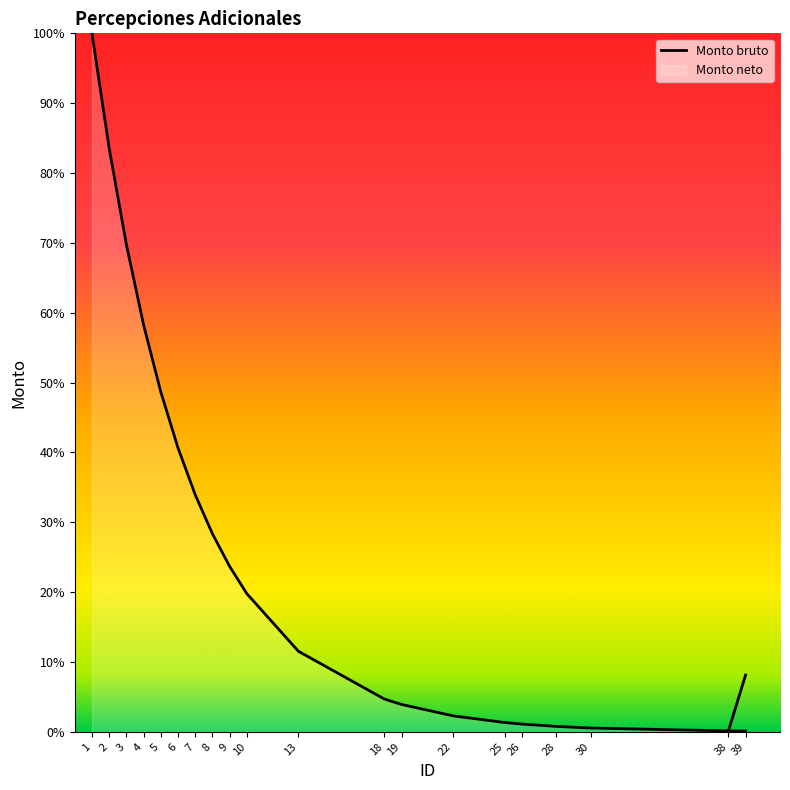

List the labels in order of value, largest first.

1, 2, 3, 4, 5, 6, 7, 8, 9, 10, 13, 18, 19, 22, 25, 26, 28, 30, 38, 39